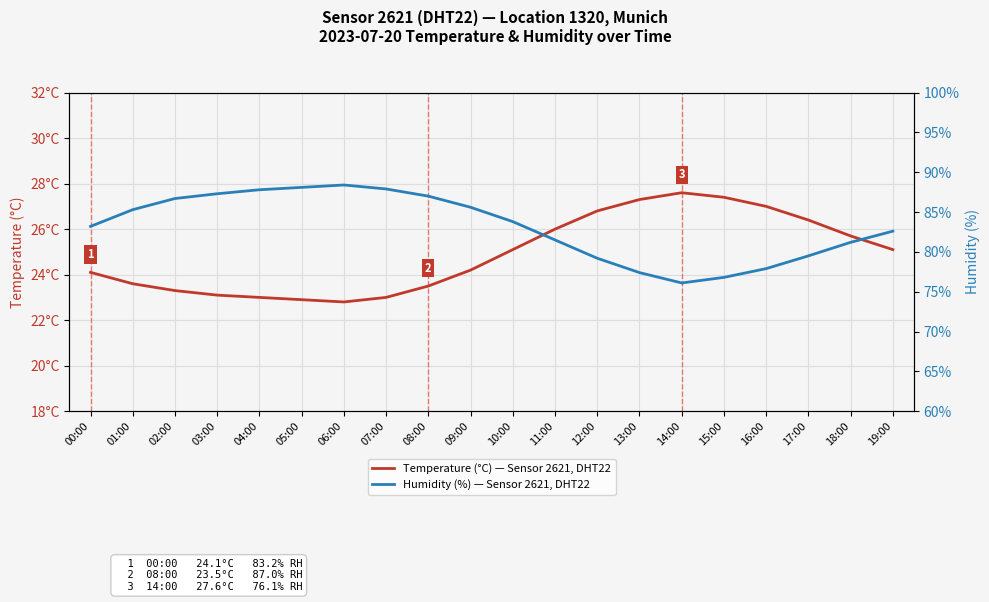

Reading left to right, transcribe all the data shown in this chart.

Temperature (°C) — Sensor 2621, DHT22: 00:00=24.1	01:00=23.6	02:00=23.3	03:00=23.1	04:00=23.0	05:00=22.9	06:00=22.8	07:00=23.0	08:00=23.5	09:00=24.2	10:00=25.1	11:00=26.0	12:00=26.8	13:00=27.3	14:00=27.6	15:00=27.4	16:00=27.0	17:00=26.4	18:00=25.7	19:00=25.1
Humidity (%) — Sensor 2621, DHT22: 00:00=83.2	01:00=85.3	02:00=86.7	03:00=87.3	04:00=87.8	05:00=88.1	06:00=88.4	07:00=87.9	08:00=87.0	09:00=85.6	10:00=83.8	11:00=81.5	12:00=79.2	13:00=77.4	14:00=76.1	15:00=76.8	16:00=77.9	17:00=79.5	18:00=81.2	19:00=82.6